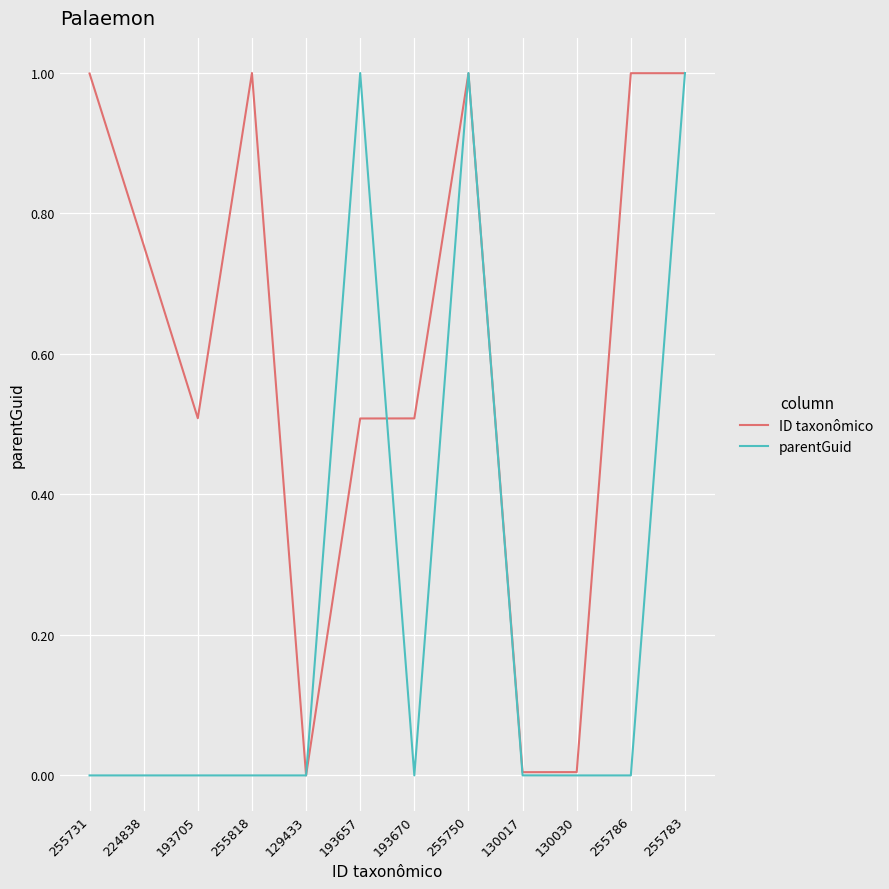

Which series has the largest total across all categories?

ID taxonômico